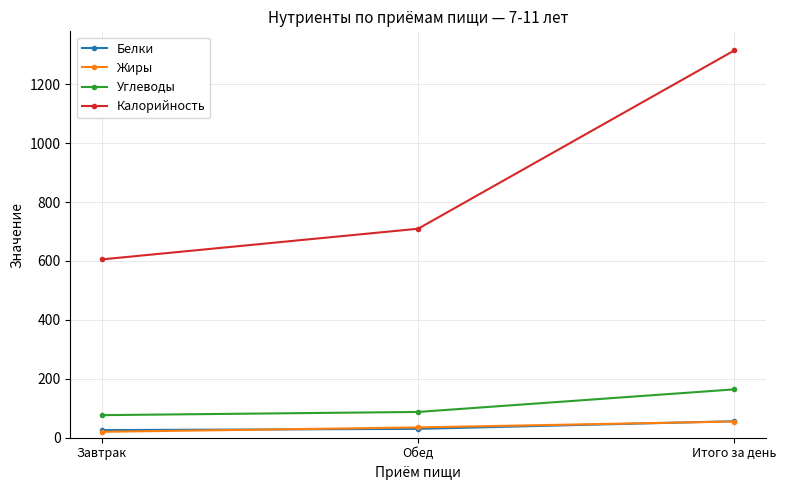

Between Завтрак and Обед, which series saw the biggest shift?

Калорийность